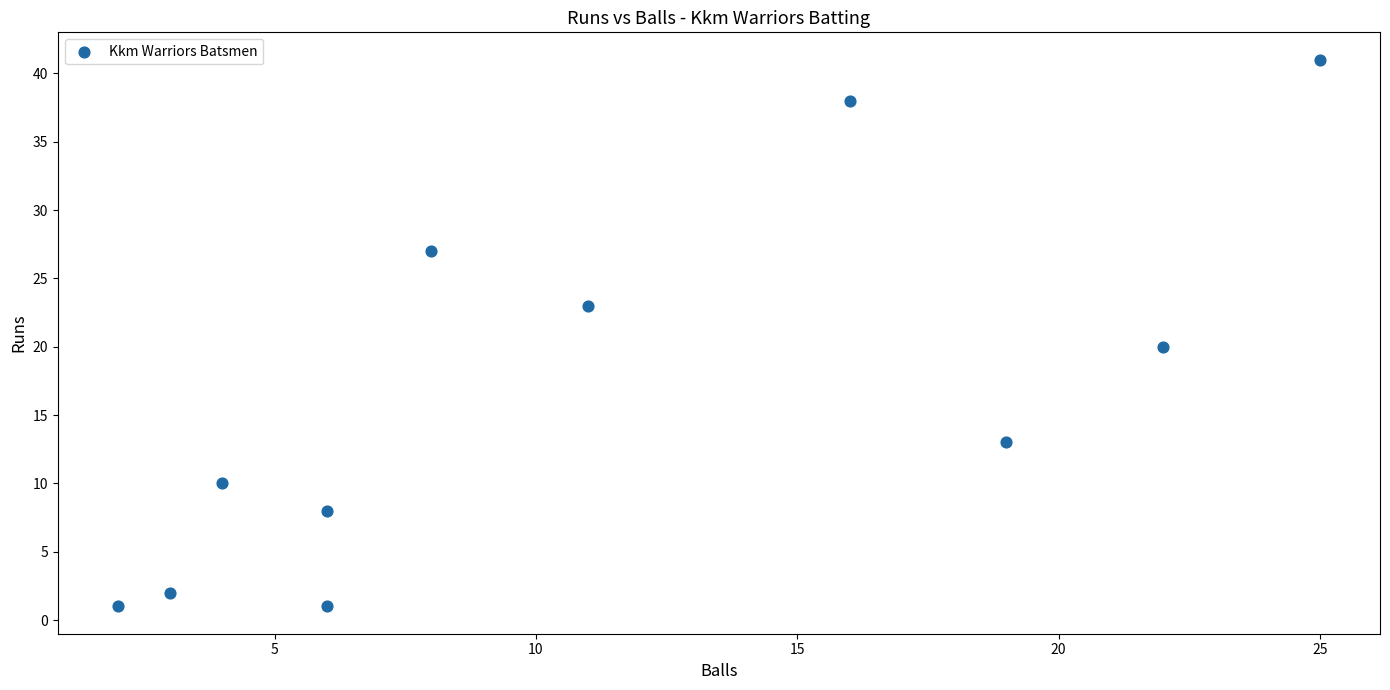

What Y value in the scatter plot is closest to 21?

20